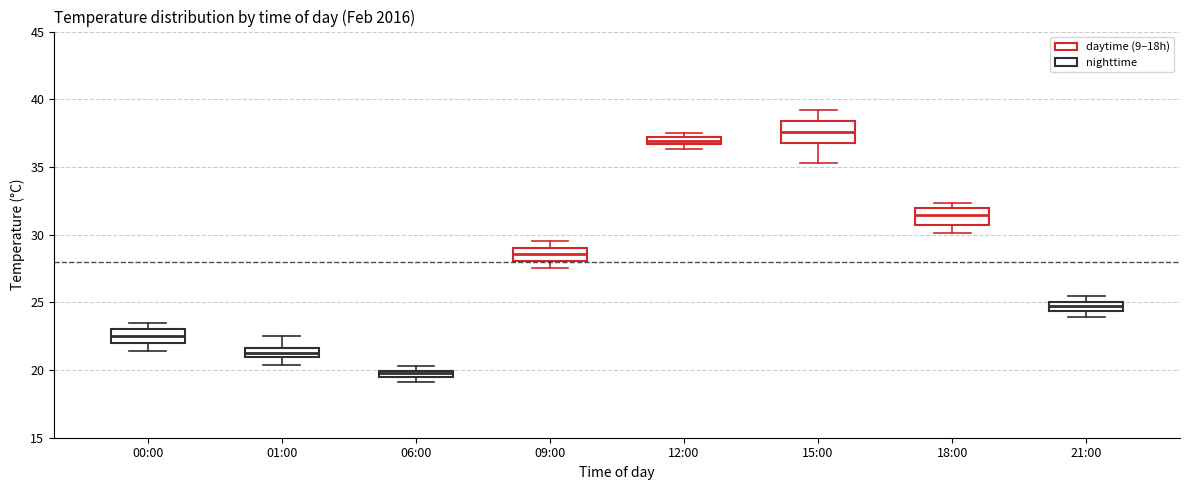

Which box's median line is the highest?

15:00